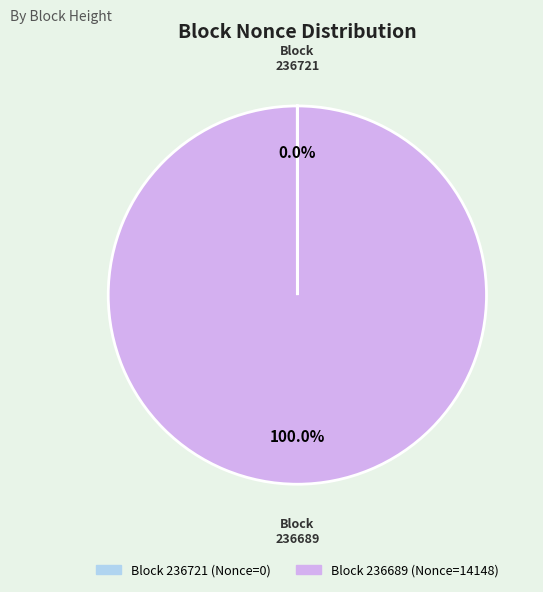

Is there any slice that represents more than half of the pie?

Yes